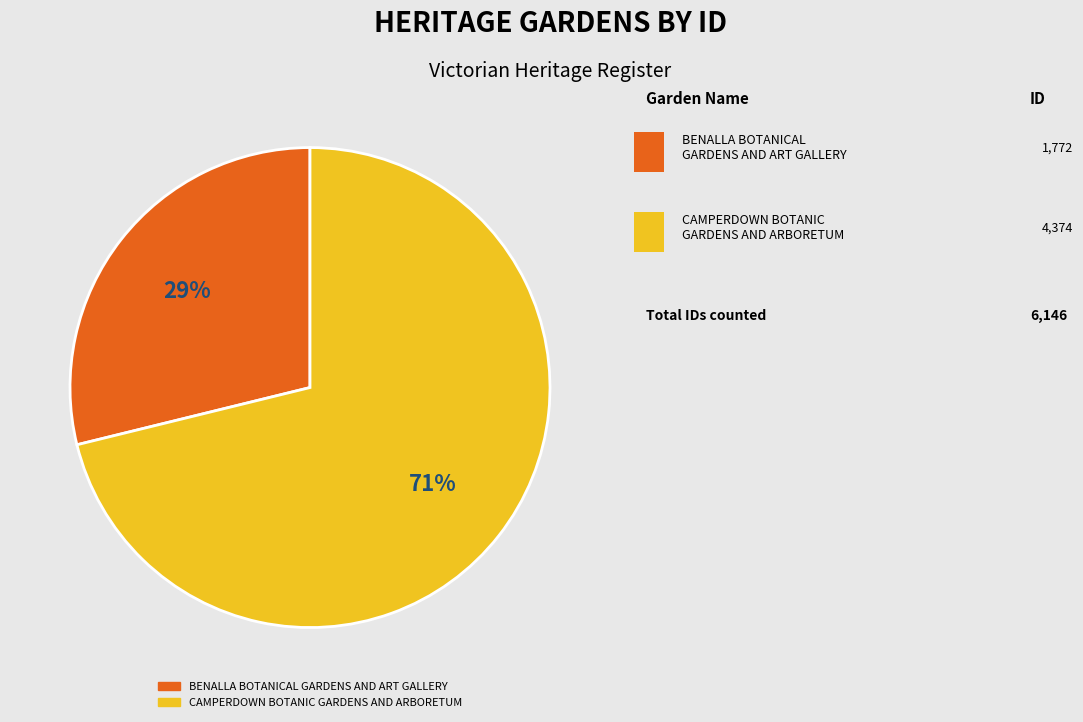

Rank the categories by value from lowest to highest.

BENALLA BOTANICAL GARDENS AND ART GALLERY, CAMPERDOWN BOTANIC GARDENS AND ARBORETUM